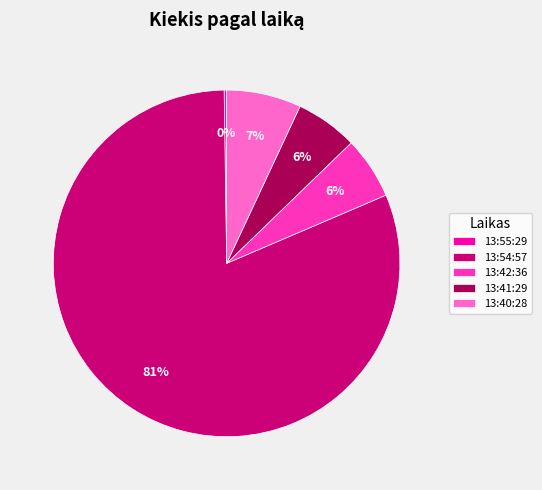

What is the largest slice in the pie chart?

13:54:57